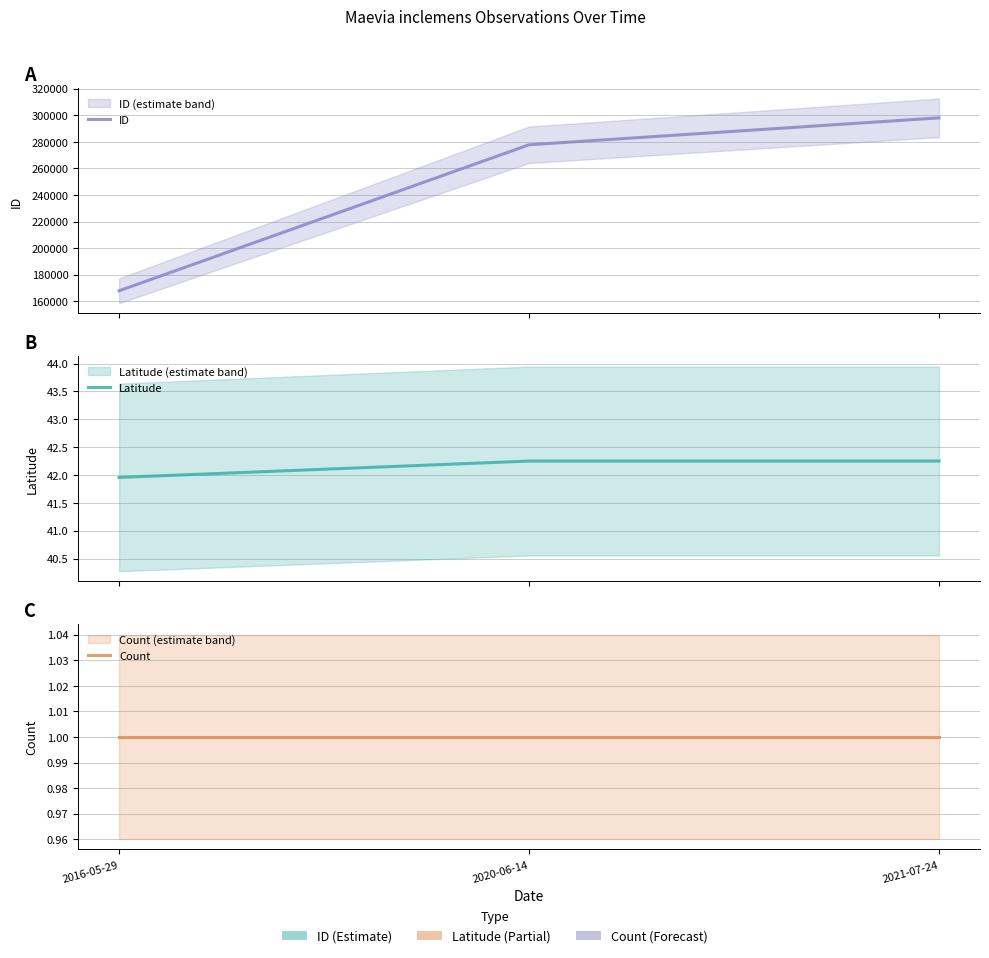

Which category has the highest value in the Count series?

2016-05-29